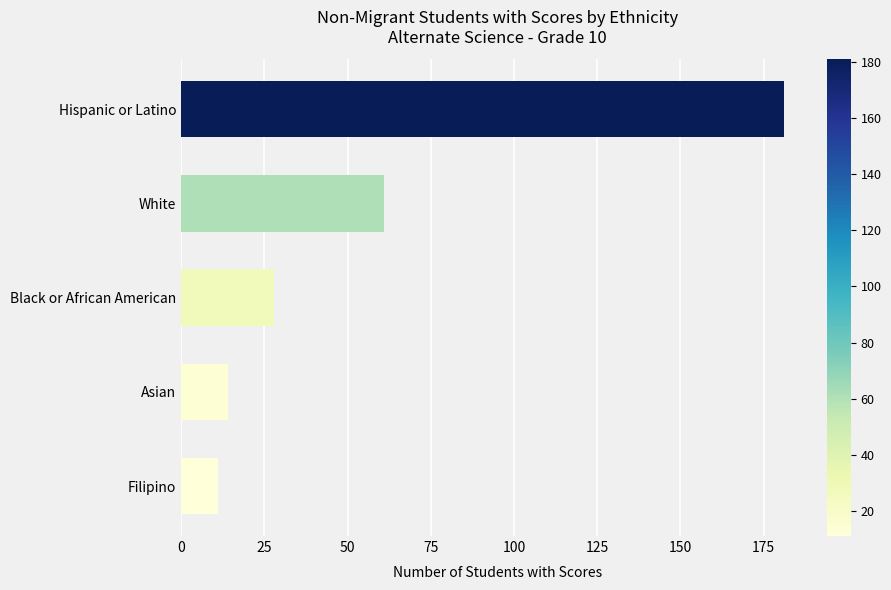

What is the value of the 2nd bar from the top?

61